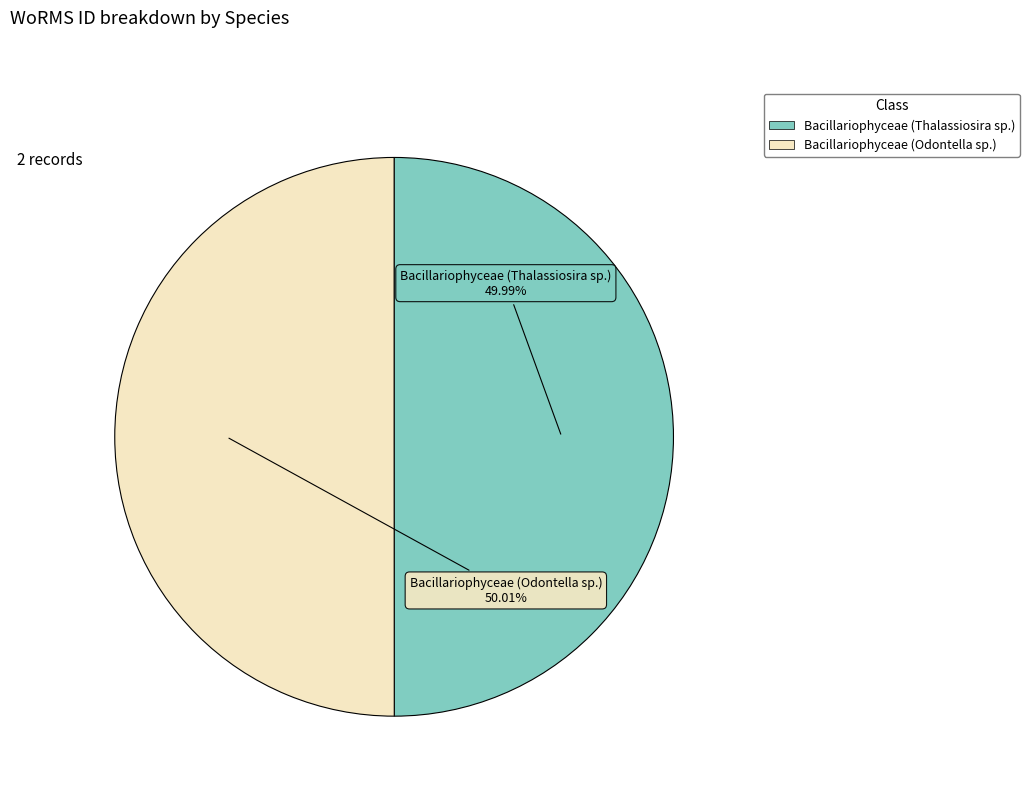

Is it true that Bacillariophyceae (Thalassiosira sp.) is 50% of the pie?

True